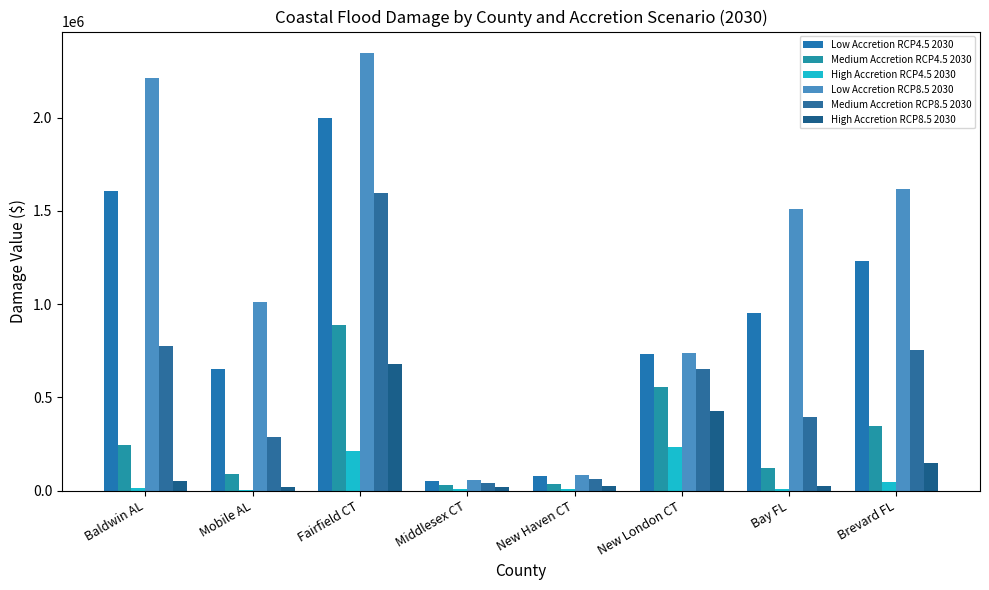

What is the difference between the highest and lowest values at Baldwin AL?

2195128.0